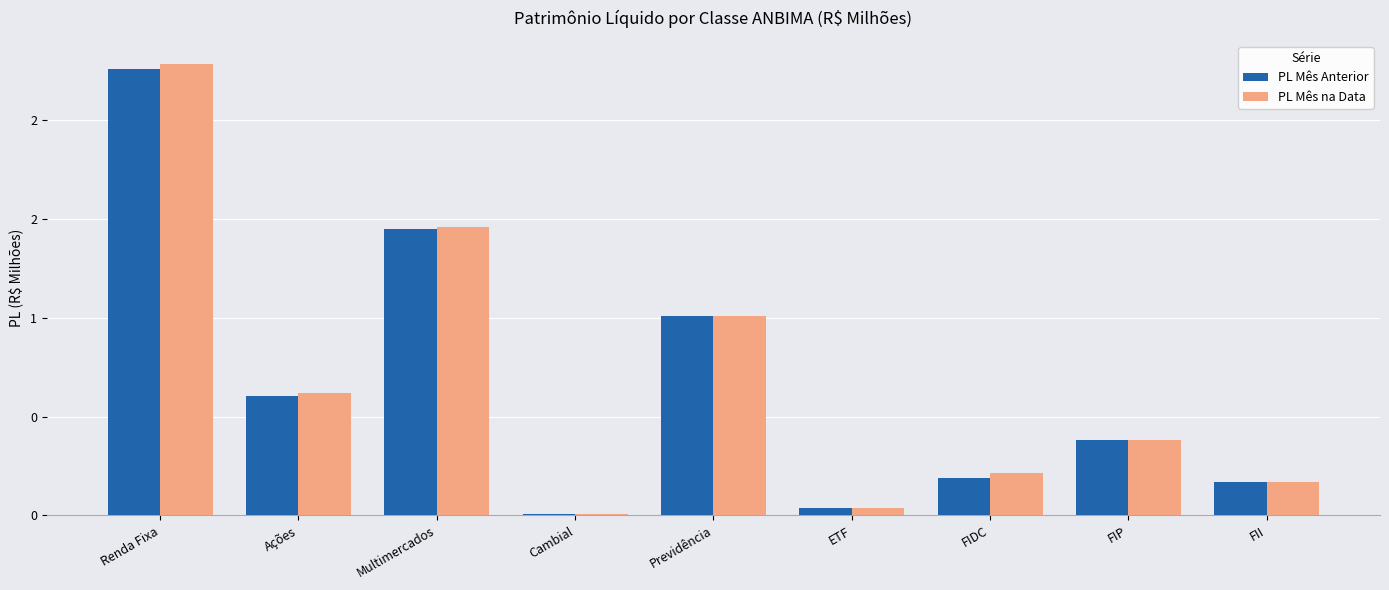

Are the bars grouped side by side (vs. stacked)?

Yes